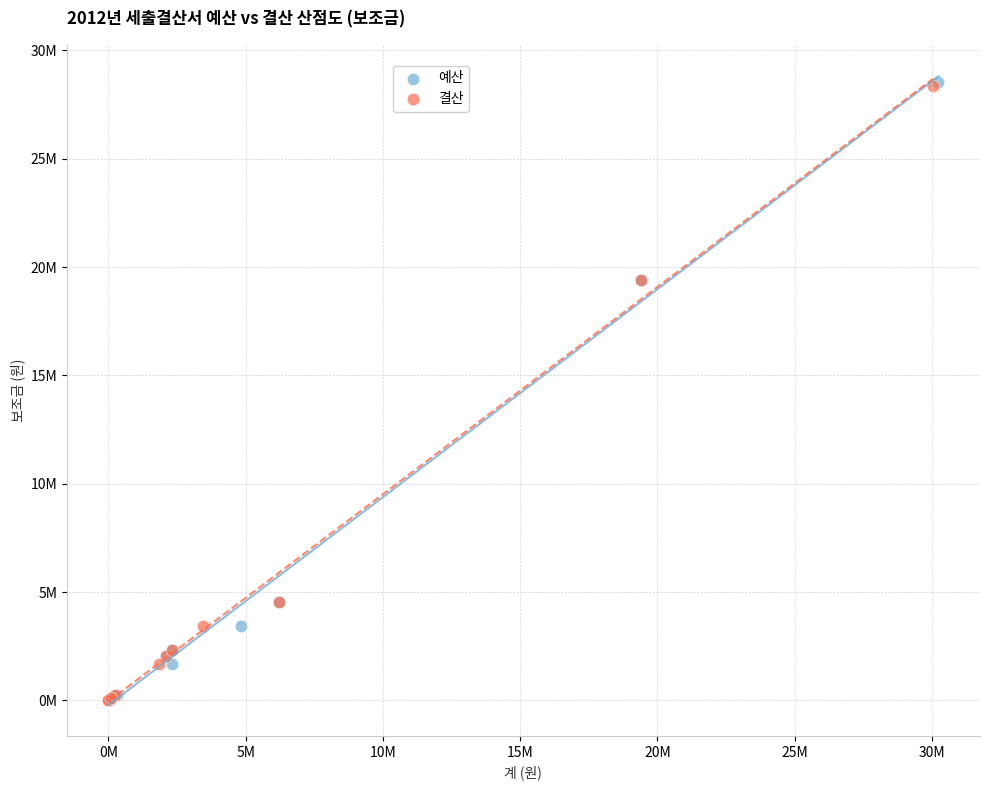

What are all the series names shown in the legend?

예산, 결산